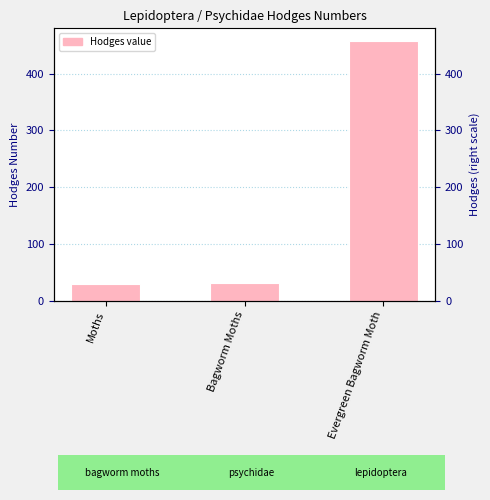

Reading right to left, transcribe all the data shown in this chart.

Evergreen Bagworm Moth=457.0	Bagworm Moths=30.2	Moths=29.0